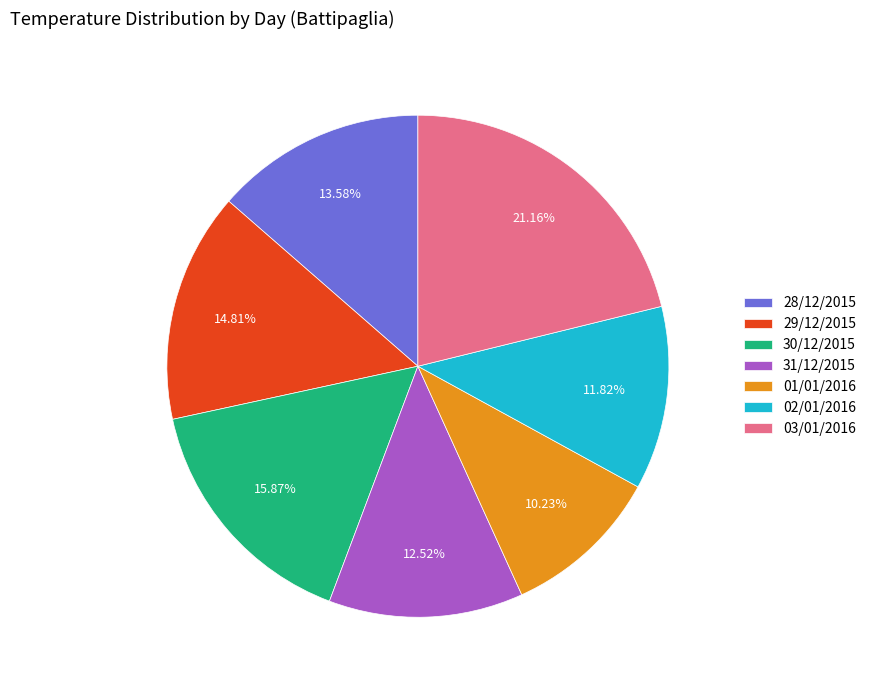

Is it true that 03/01/2016 is 21% of the pie?

True